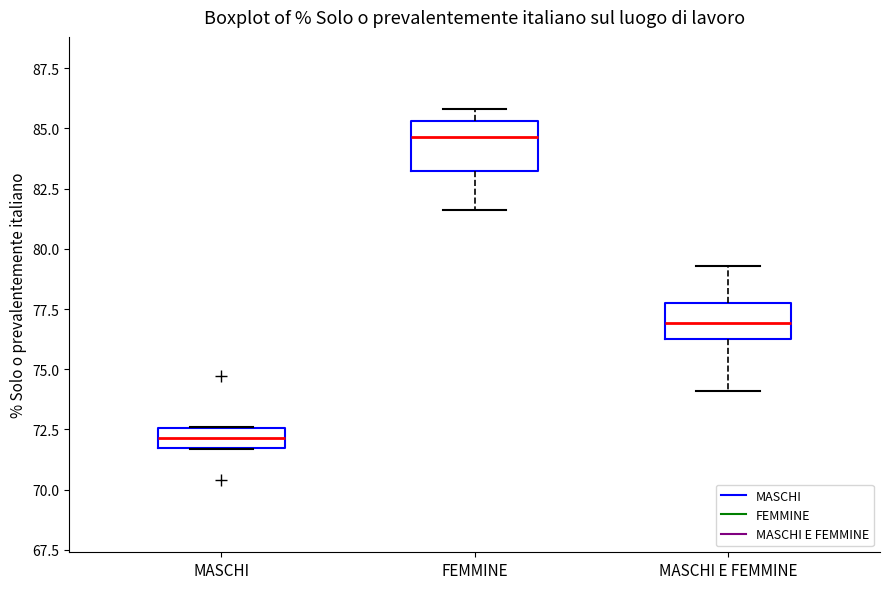

Reading left to right, read every box against the y-axis: the position of its median line, the range the box covers, and the ends of its whiskers. The values are not printed on the chart, so give them approximately, as read against the axis.

MASCHI: median 72.0 (inside the box), box 72.0 to 72.5, whiskers 71.5 to 72.5
FEMMINE: median 84.5, box 83.0 to 85.5, whiskers 81.5 to 86.0
MASCHI E FEMMINE: median 77.0, box 76.5 to 78.0, whiskers 74.0 to 79.5